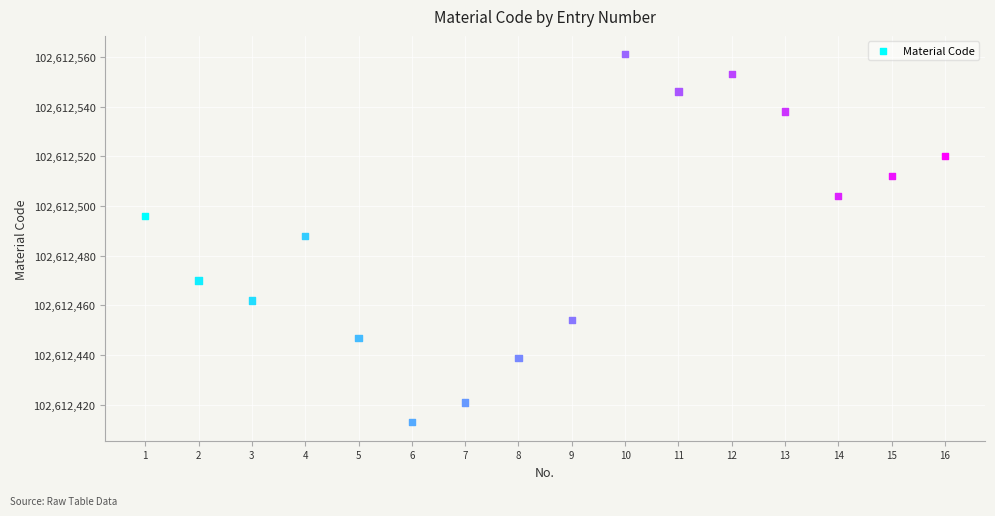

What is the range of Y values (max minus min)?

148